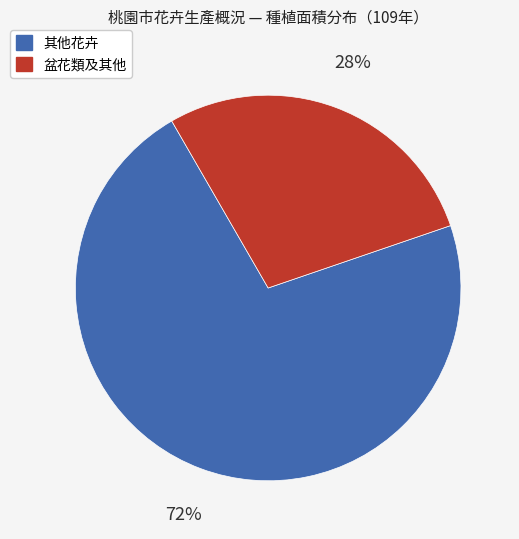

True or false: 其他花卉 accounts for 72% of the total.

True